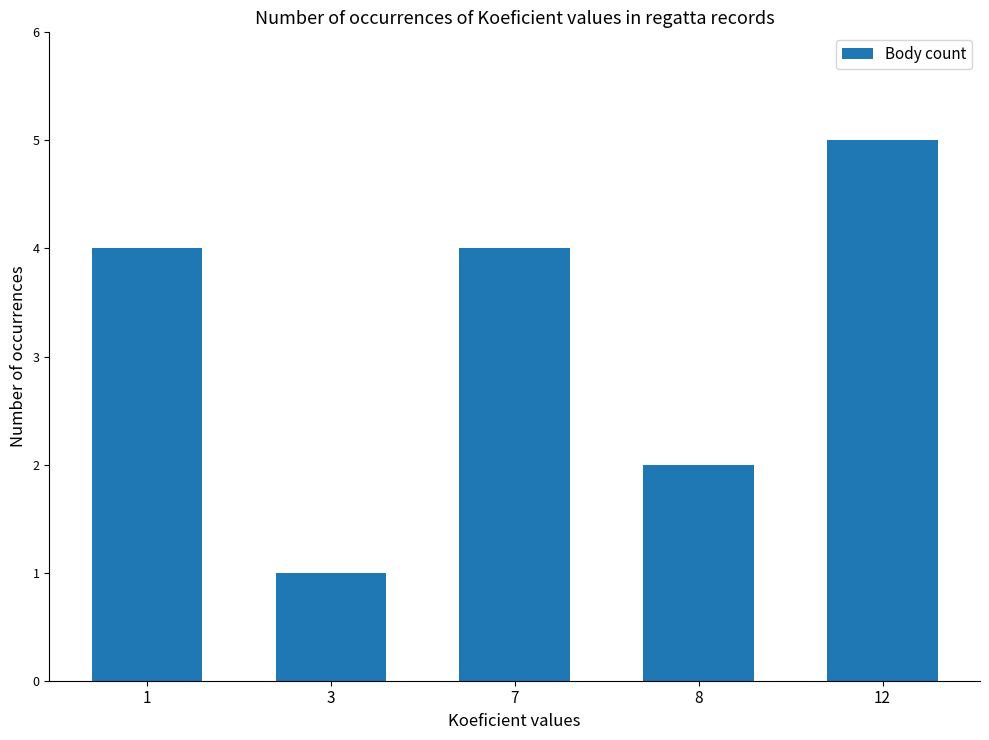

Reading right to left, extract all data points from this chart.

5	2	4	1	4